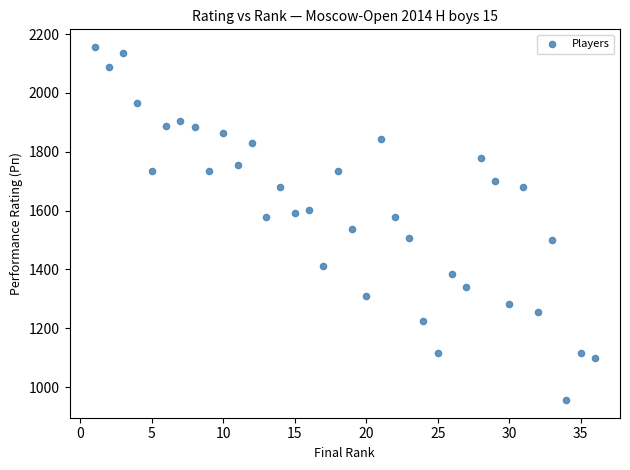

What is the range of X values (max minus min)?

35